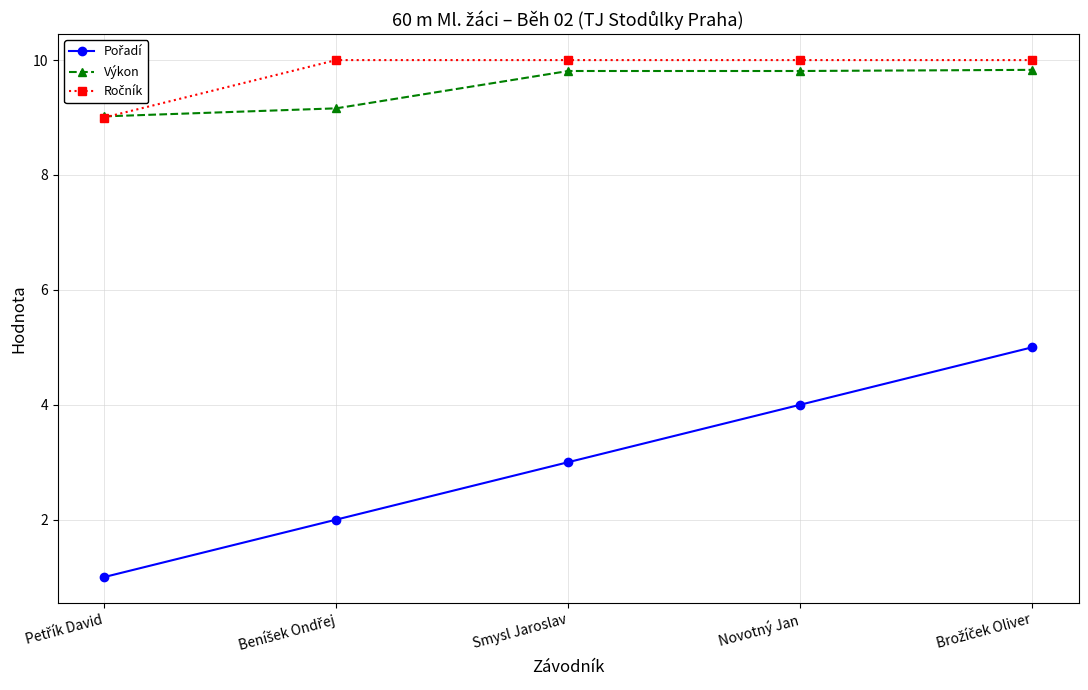

What is the value of the Výkon point at the 4th from the left?

9.8